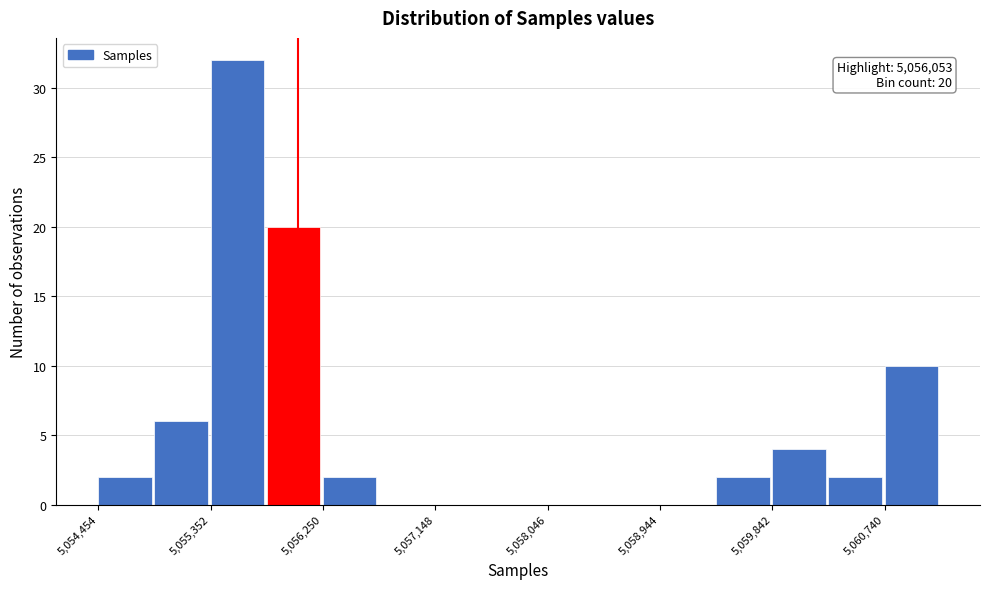

Over which range of the x-axis is the bar tallest?

5055400 to 5055800